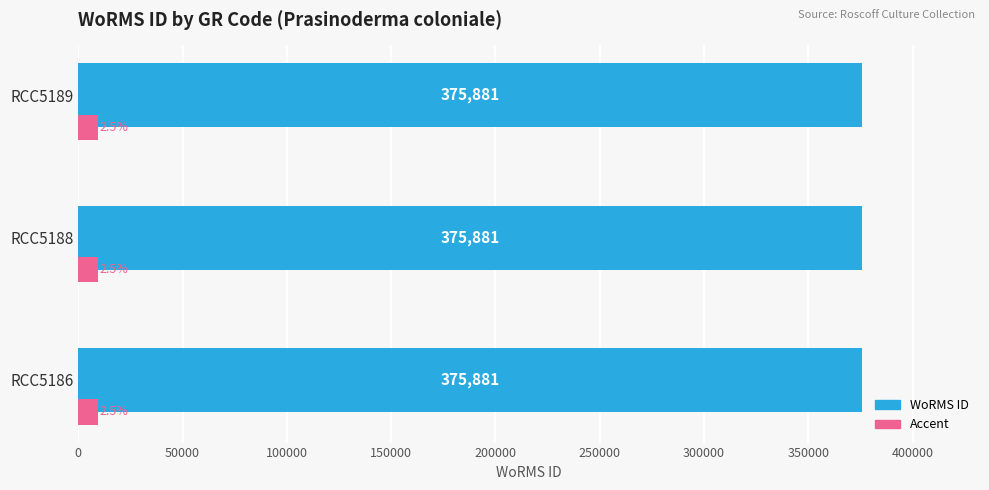

Is the value of Accent at RCC5189 greater than the value of WoRMS ID at RCC5188?

No